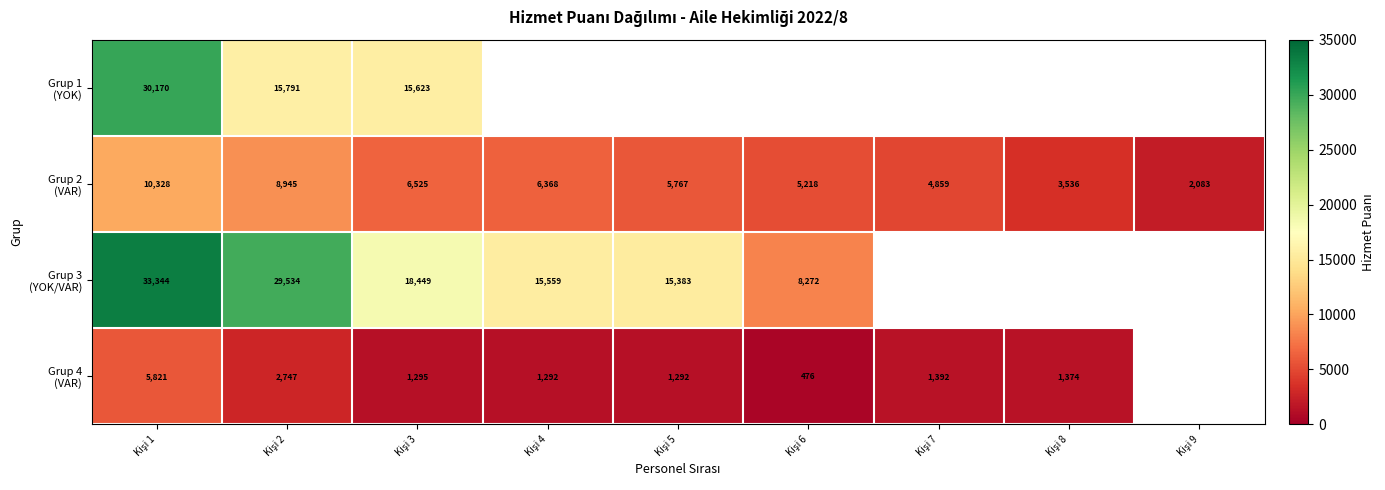

Is it true that Grup 4 (VAR) equals 1392.0 at Kişi 7?

True